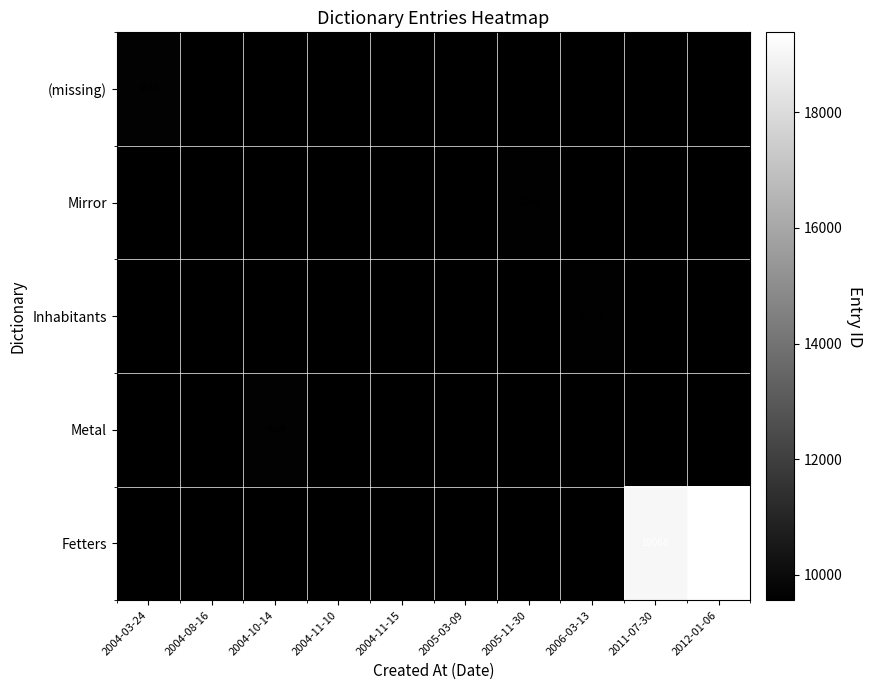

The value of Mirror at 2005-11-30 is 13820. True or false?

False